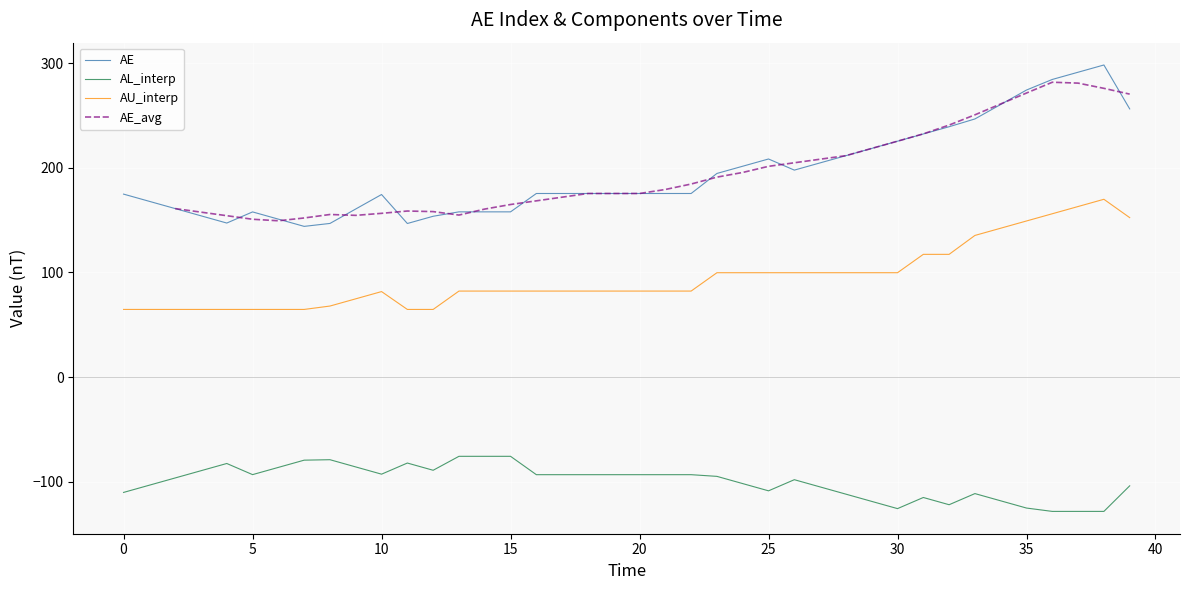

What is the value of the AL_interp point at the 32nd from the left?

-115.0